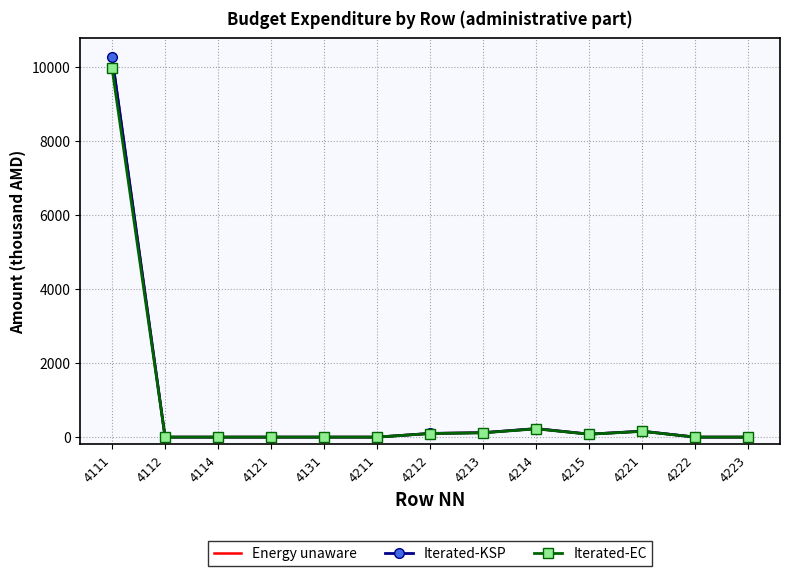

At 4114, list the series in order from smallest to largest.

Energy unaware, Iterated-KSP, Iterated-EC